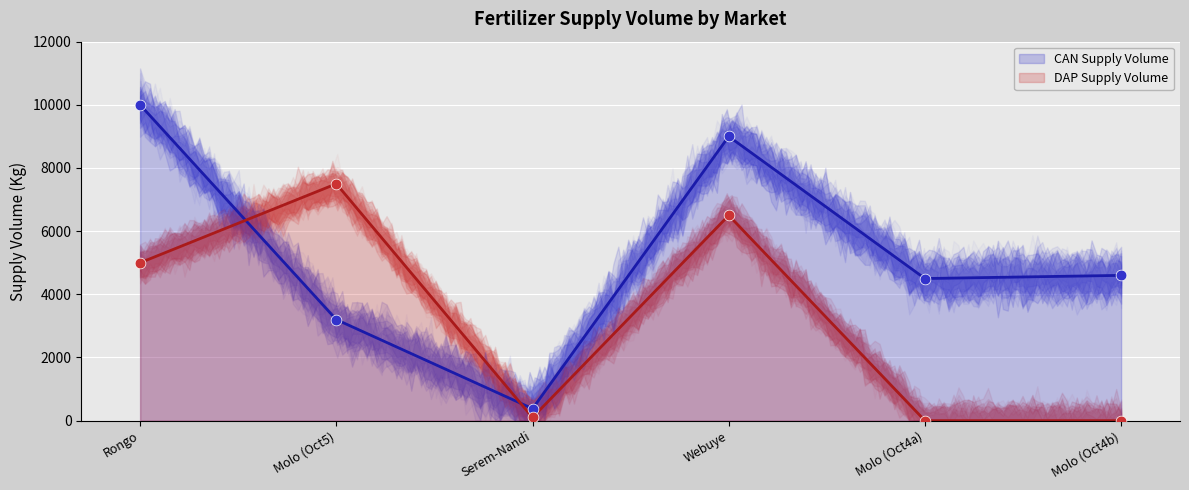

What is the ratio of the value at Molo (Oct4a) to the value at Webuye?

0.5